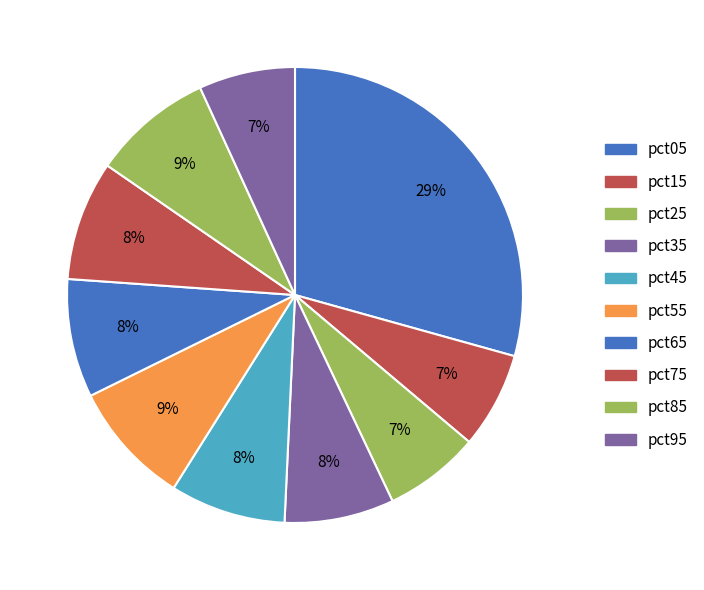

Does pct65 account for over 50% of the chart?

No